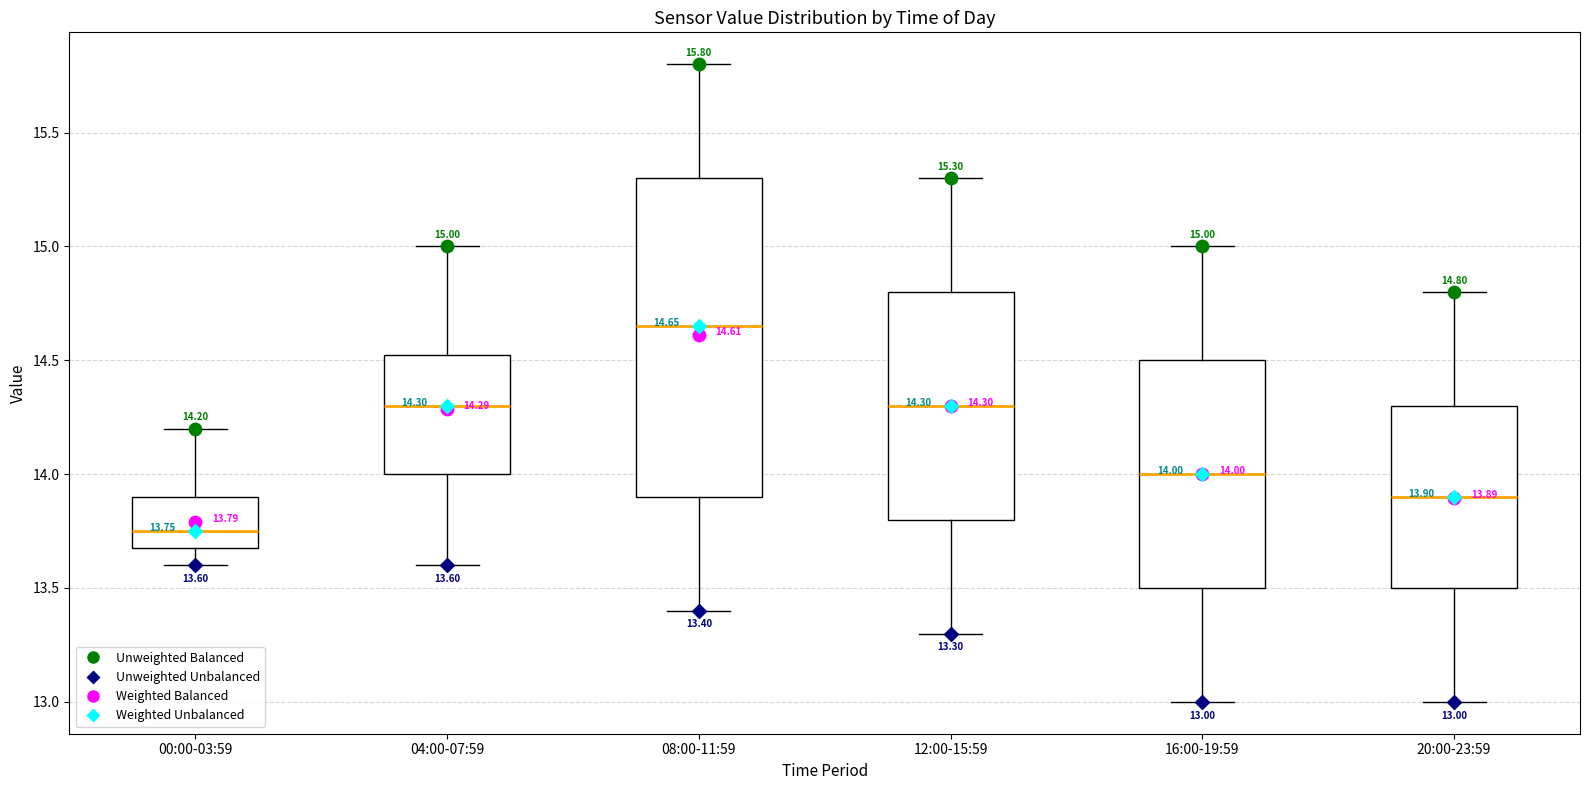

Comparing the boxes themselves (not the whiskers), which one is the tallest?

08:00-11:59